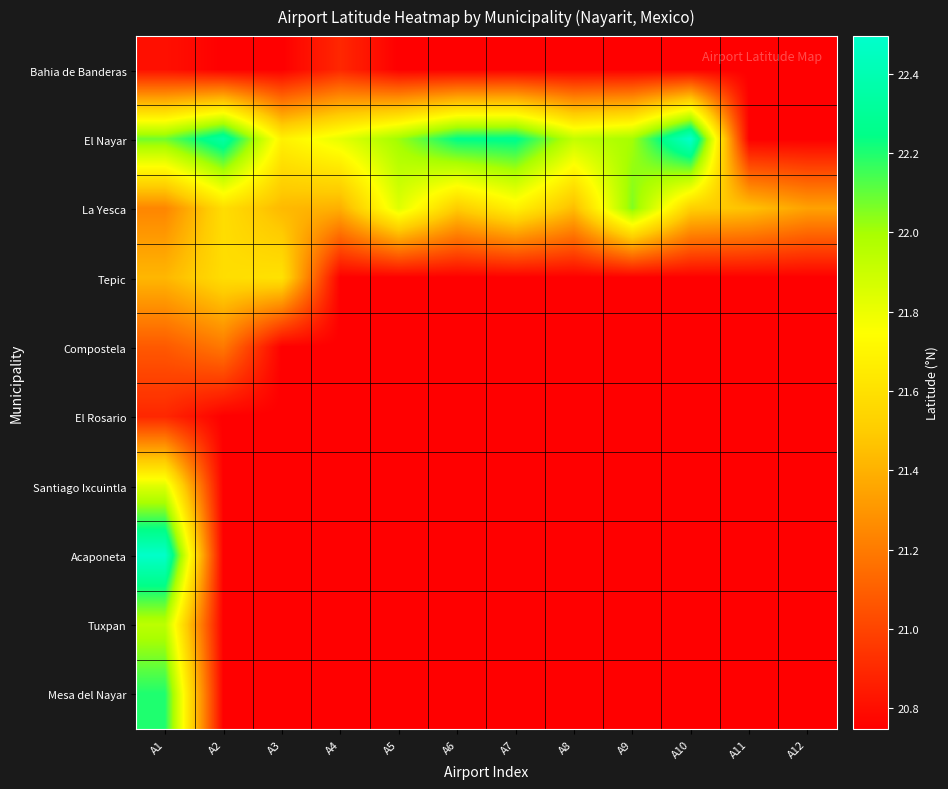

Rank the series at A12 from lowest to highest value.

Bahia de Banderas, El Nayar, Tepic, Compostela, El Rosario, Santiago Ixcuintla, Acaponeta, Tuxpan, Mesa del Nayar, La Yesca